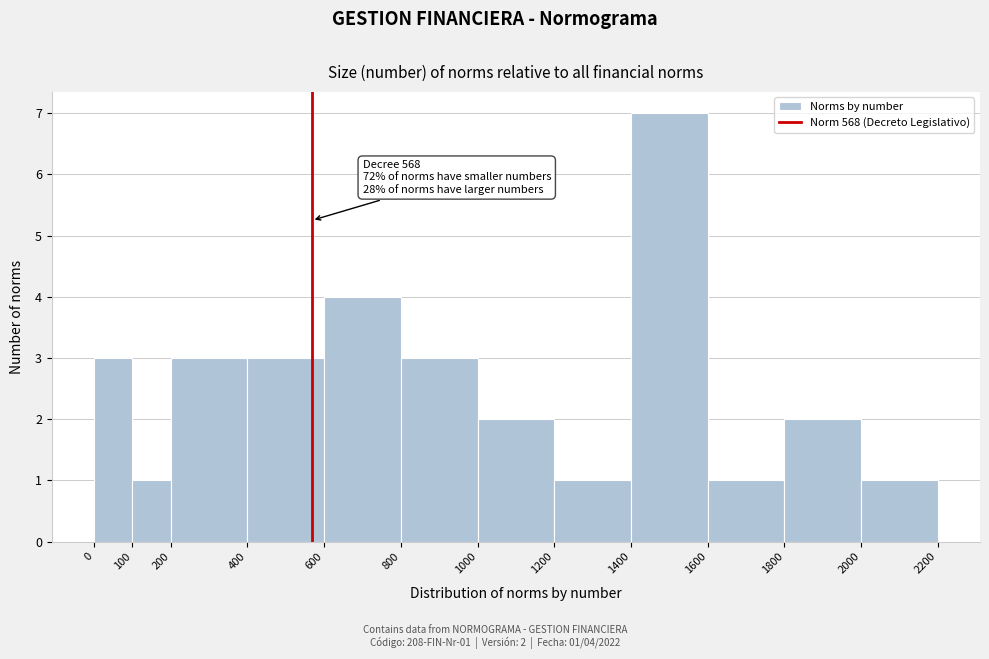

Over which range of the x-axis is the bar tallest?

1400 to 1600